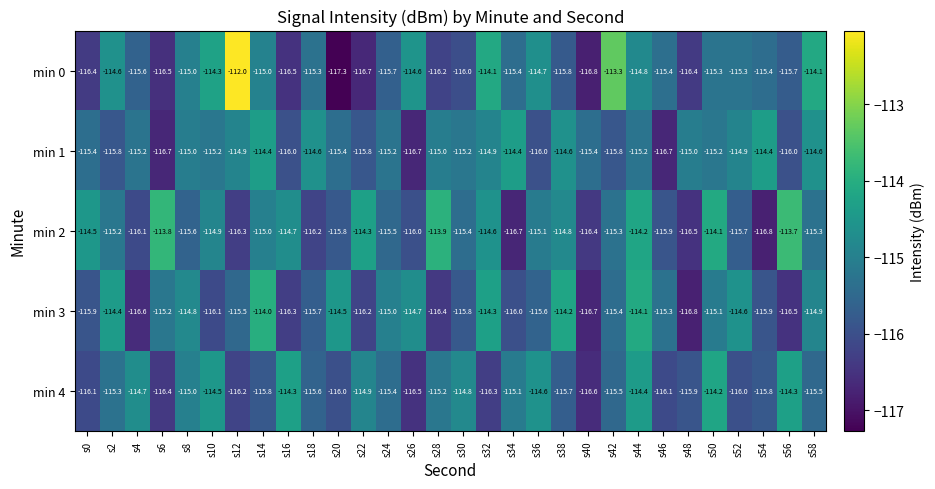

What is the total value across all series at s0?

-578.3